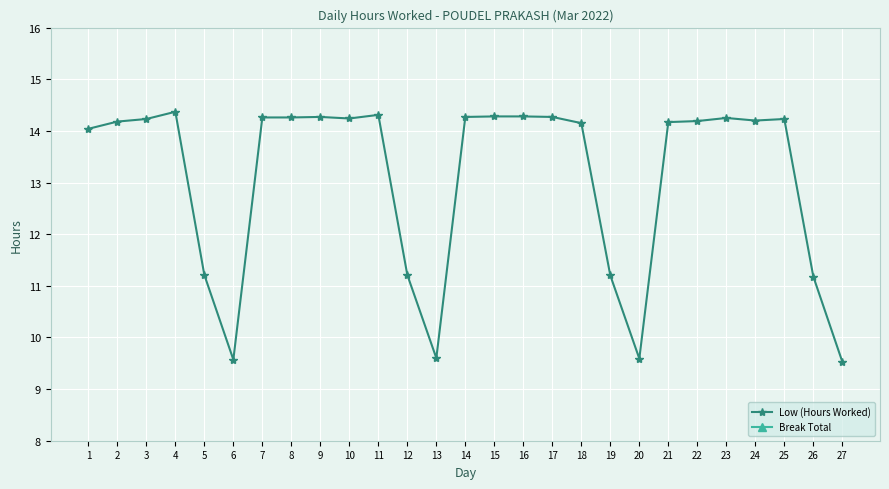

The value of Low (Hours Worked) at 2 is 3.7. True or false?

False